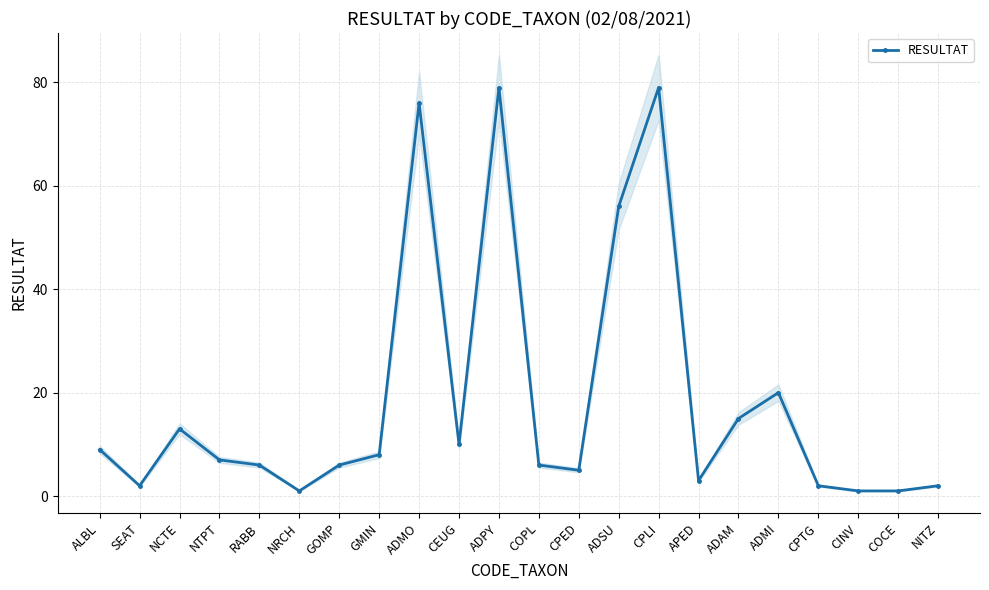

Reading right to left, extract all data points from this chart.

2	1	1	2	20	15	3	79	56	5	6	79	10	76	8	6	1	6	7	13	2	9